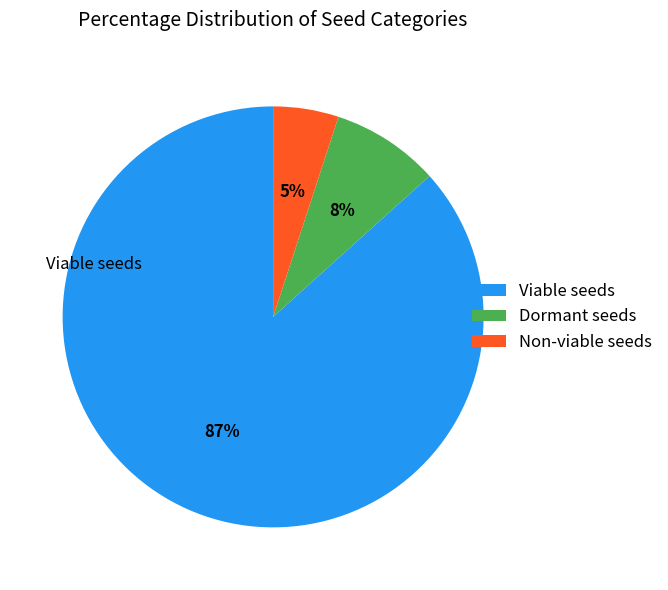

Is there a majority slice in this chart?

Yes